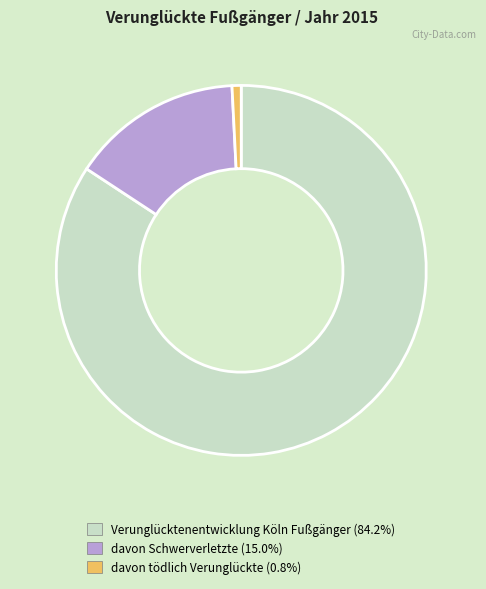

Does davon Schwerverletzte represent more than half of the total?

No